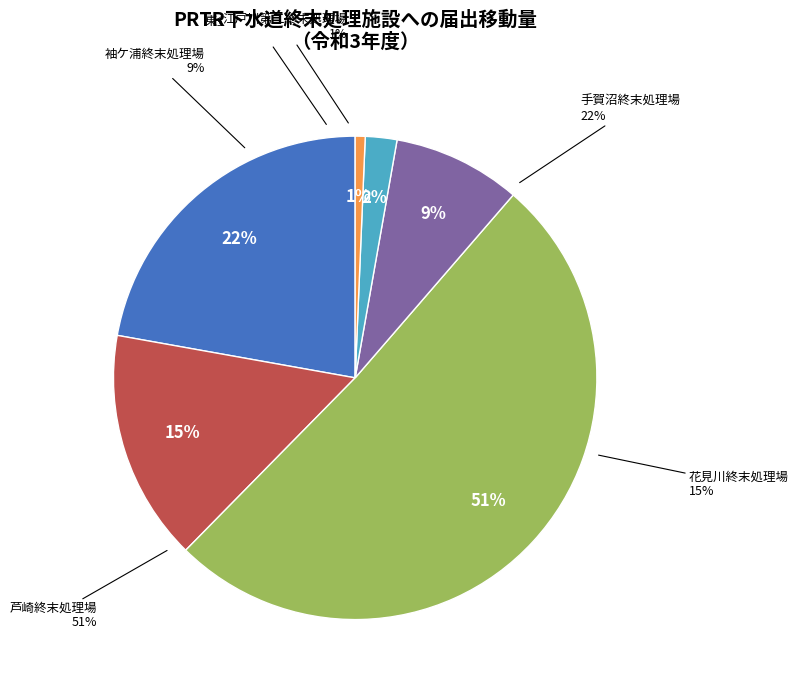

Is 芦崎終末処理場 the majority of the pie?

Yes